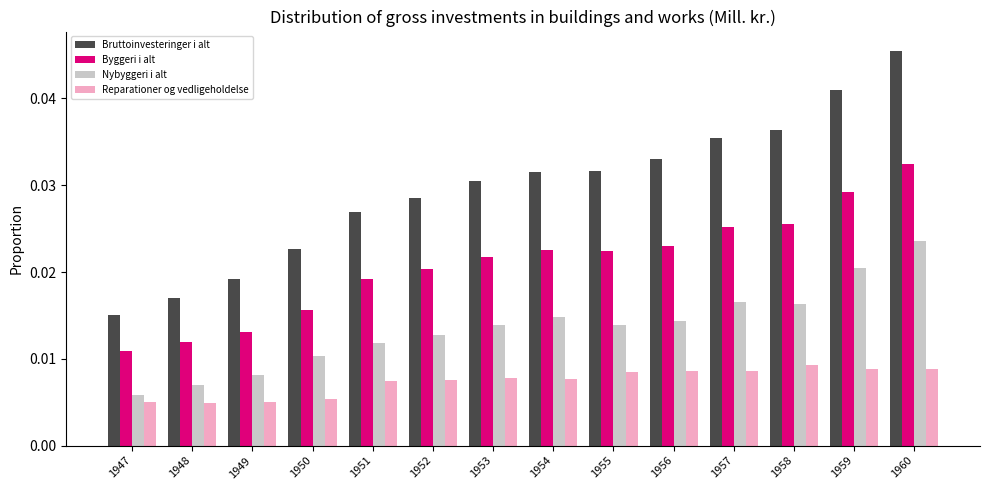

Which series changed the most between 1951 and 1957?

Bruttoinvesteringer i alt